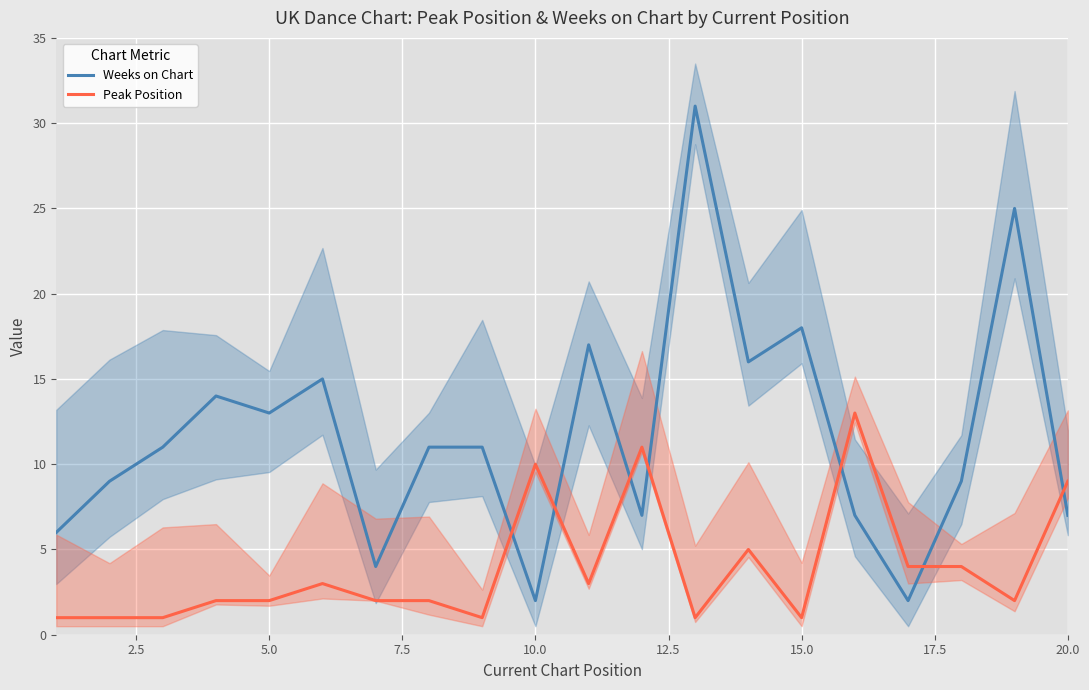

What is the total value across all series at 17?

13